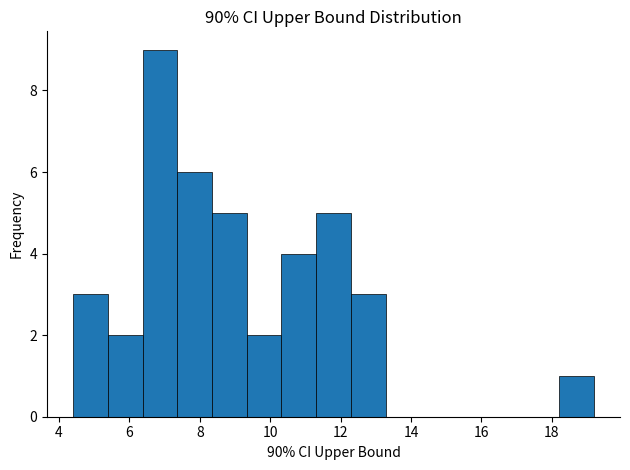

Reading left to right, list every bar in this chart as the range it spans on the x-axis followed by its height. Neither the bar edges nor the heights are printed on the chart, so give them approximately, as read against the axes.

4.4 to 5.4: 3
5.4 to 6.4: 2
6.4 to 7.4: 9
7.4 to 8.4: 6
8.4 to 9.4: 5
9.4 to 10.4: 2
10.4 to 11.4: 4
11.4 to 12.2: 5
12.2 to 13.2: 3
13.2 to 14.2: 0
14.2 to 15.2: 0
15.2 to 16.2: 0
16.2 to 17.2: 0
17.2 to 18.2: 0
18.2 to 19.2: 1